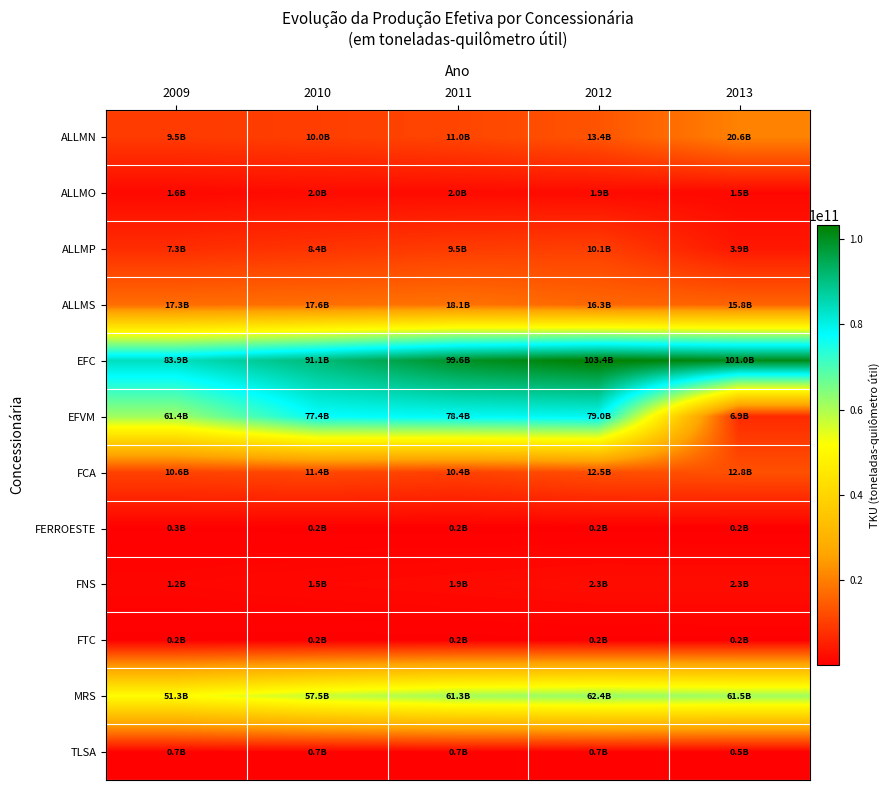

Rank the series at 2010 from highest to lowest value.

EFC, EFVM, MRS, ALLMS, FCA, ALLMN, ALLMP, ALLMO, FNS, TLSA, FERROESTE, FTC